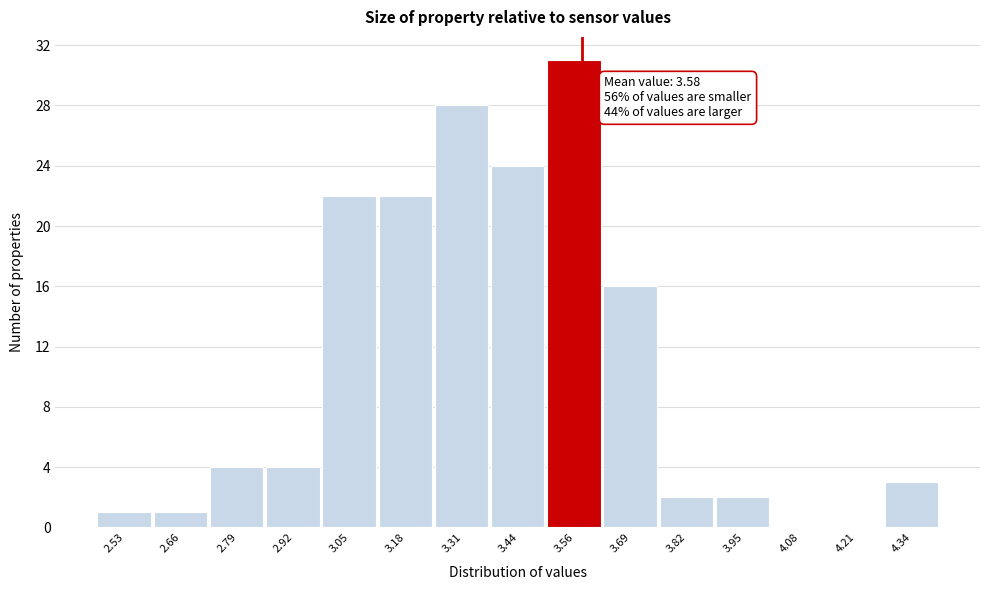

Which range on the x-axis has the tallest bar?

3.50 to 3.62